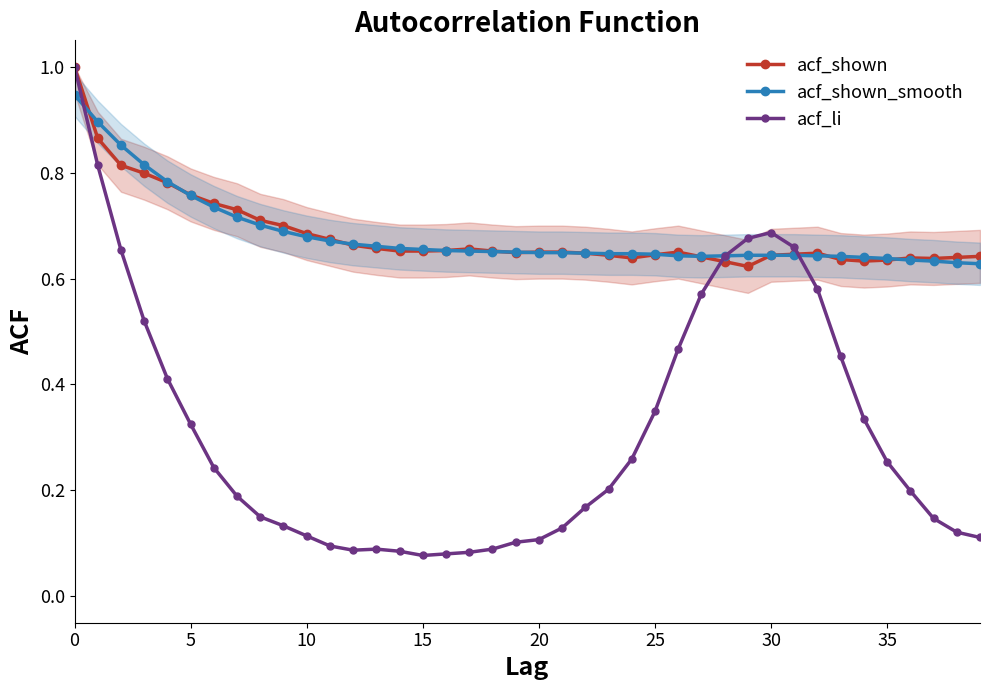

Does the chart display data point markers on the line(s)?

Yes